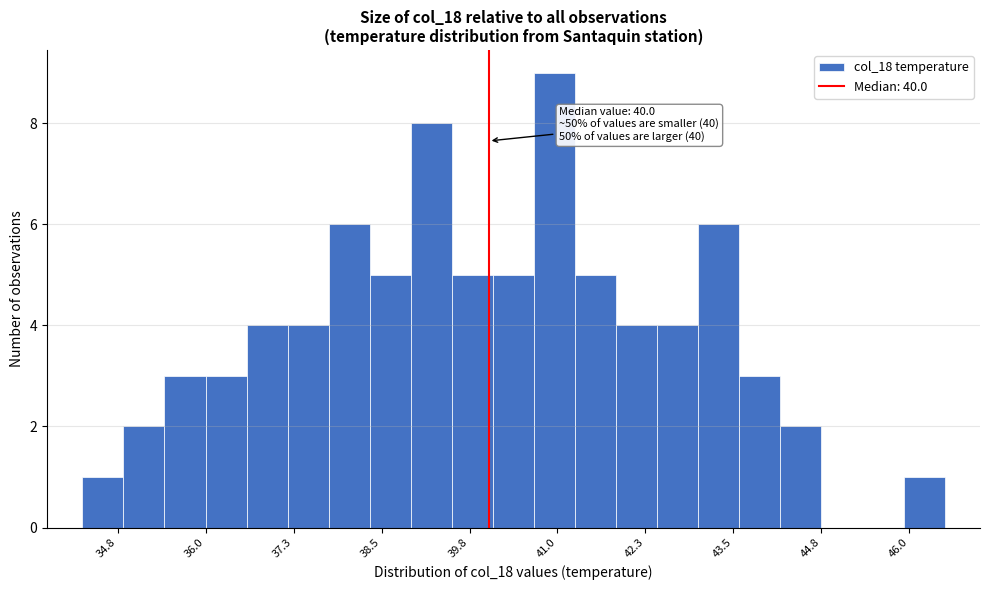

Around what value on the x-axis is the tallest bar? Give the approximate position of its centre, as read against the axis.

41.0